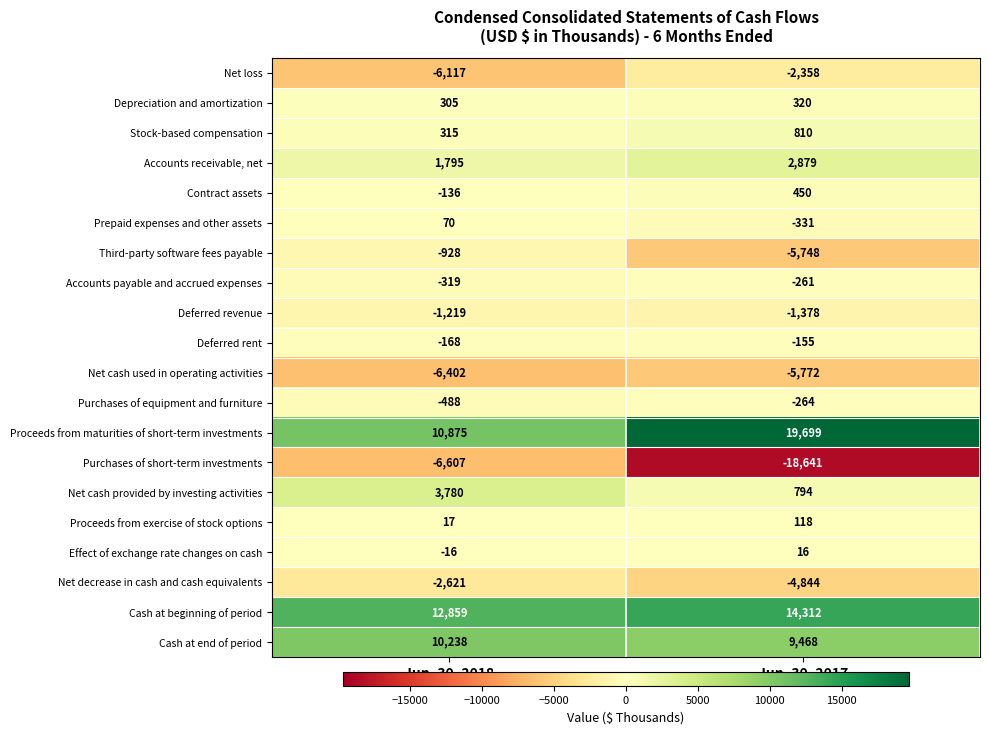

At which label does Proceeds from maturities of short-term investments reach its minimum?

Jun. 30, 2018